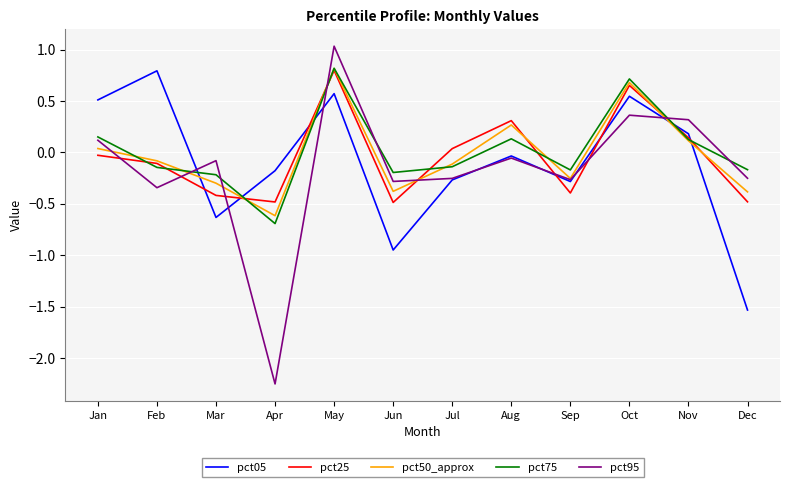

At which label does pct05 reach its minimum?

Dec